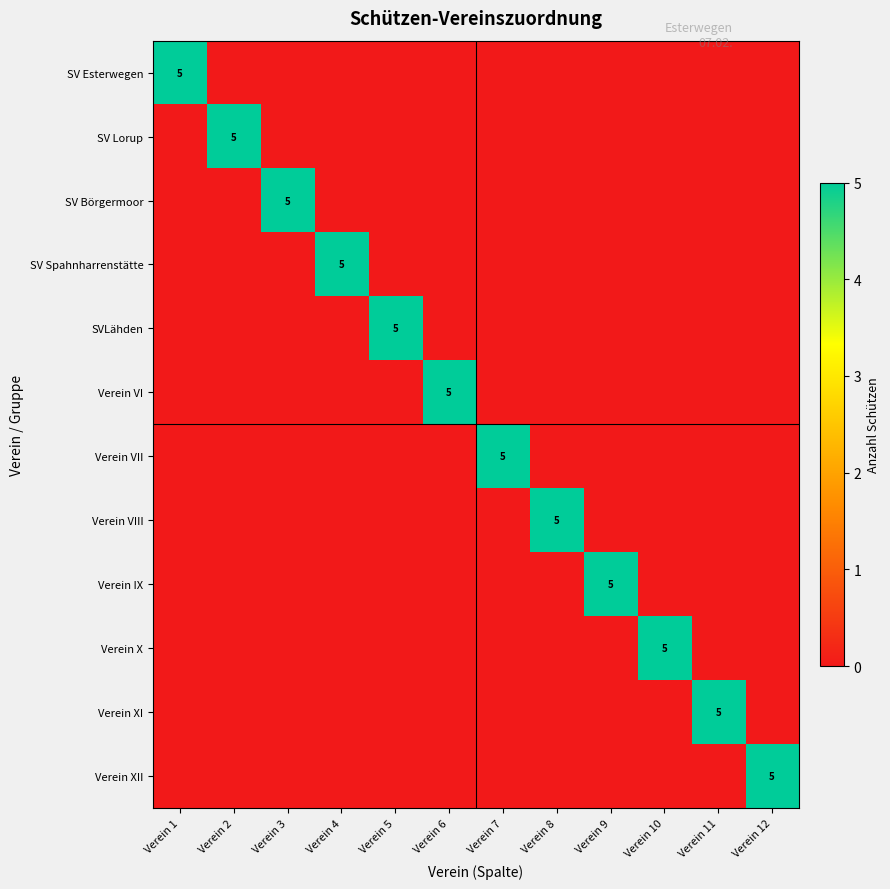

The Verein X series shows 5 at Verein 10. True or false?

True